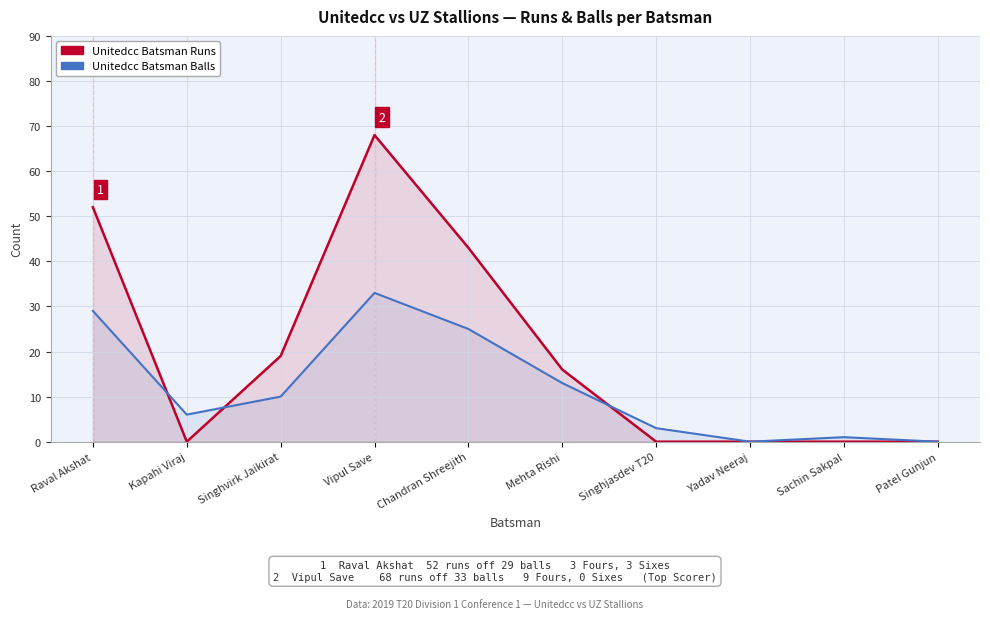

Which series has the largest range (max minus min)?

Unitedcc Batsman Runs